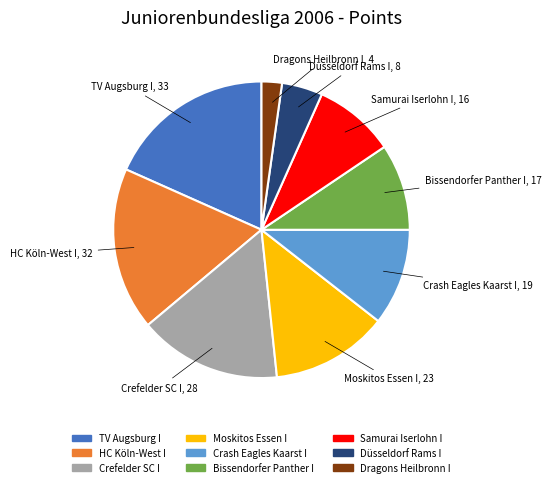

Is there any slice that represents more than half of the pie?

No